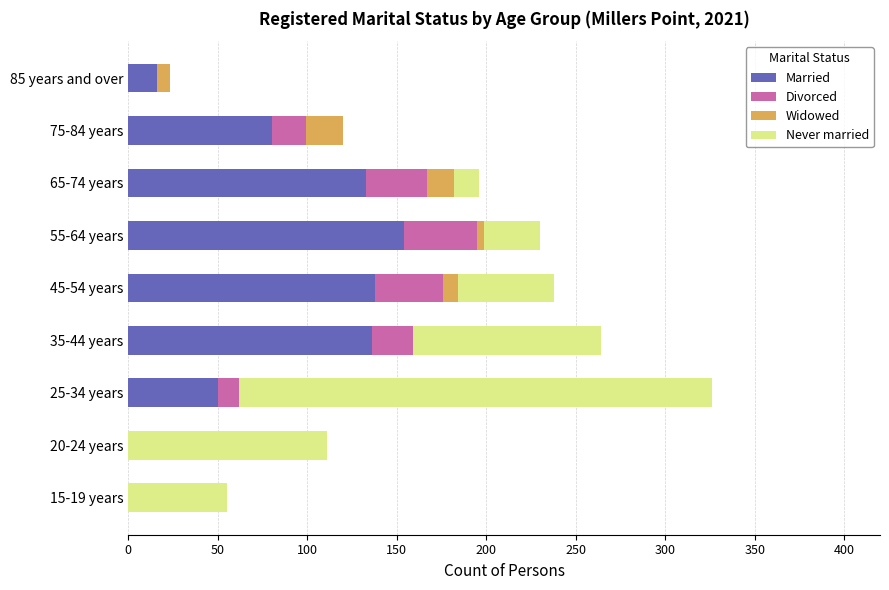

What is the highest value of the Married series?

154